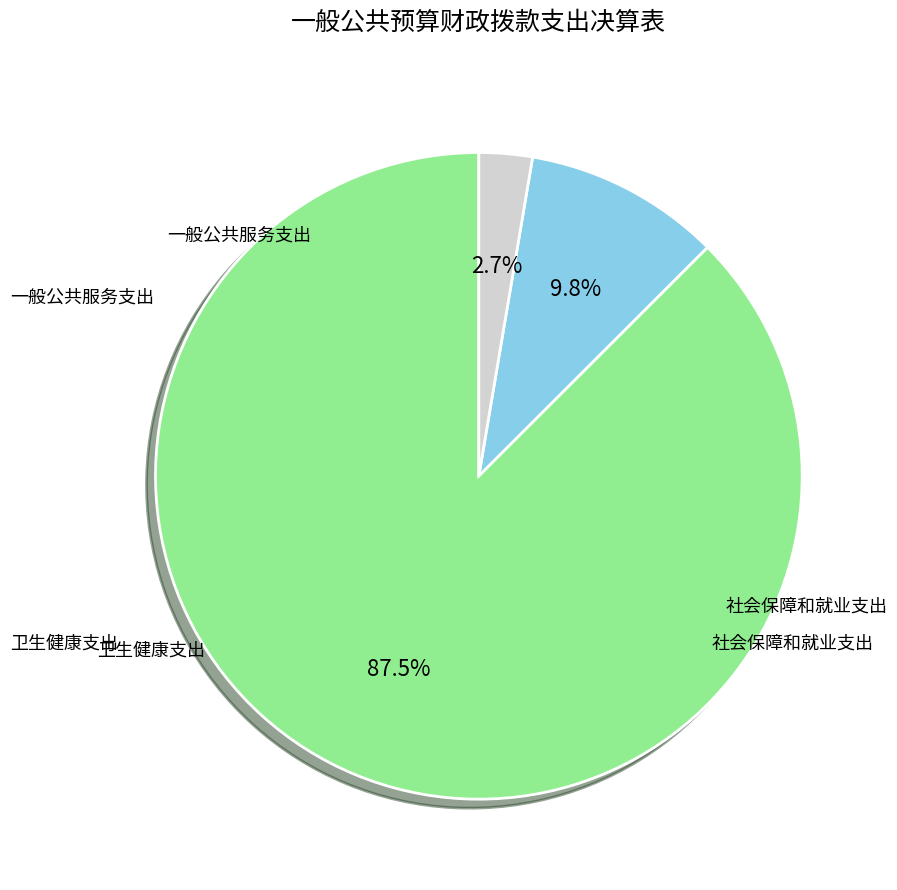

Is there a majority slice in this chart?

Yes